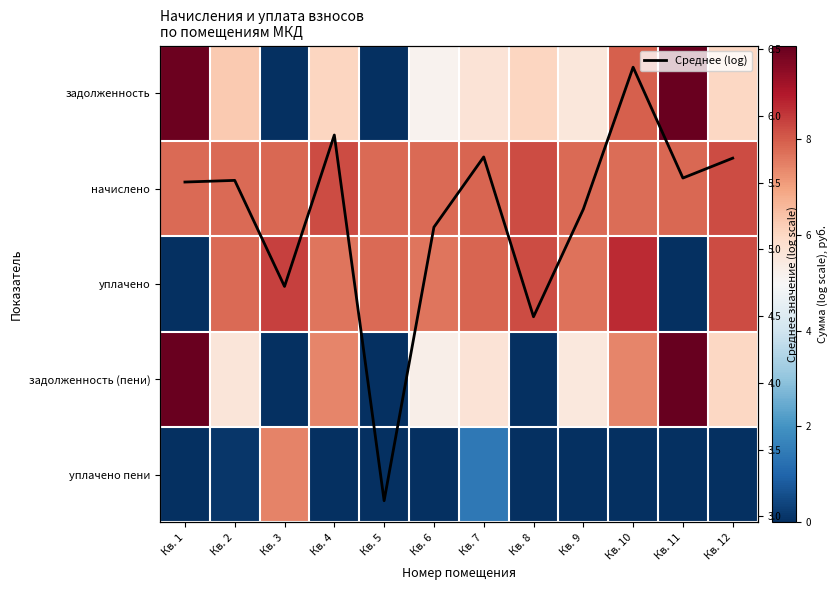

Is the value of уплачено пени at Кв. 3 greater than the value of задолженность at Кв. 3?

Yes